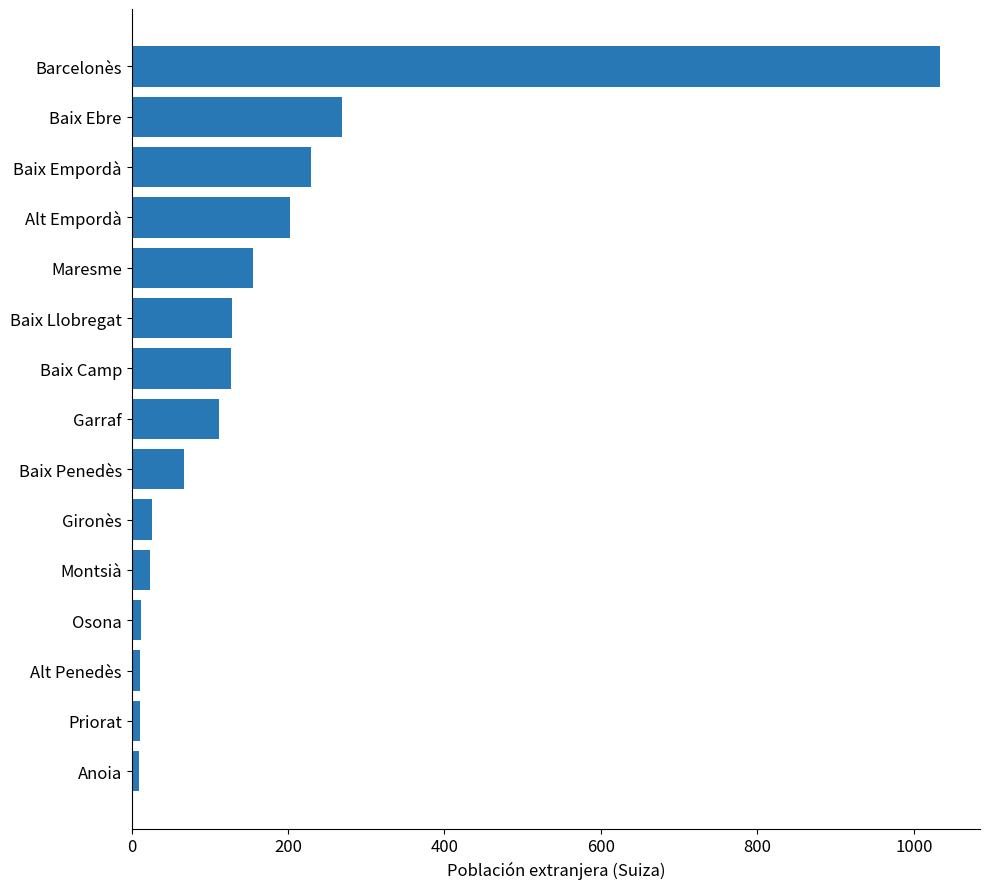

What is the greatest value displayed?

1033